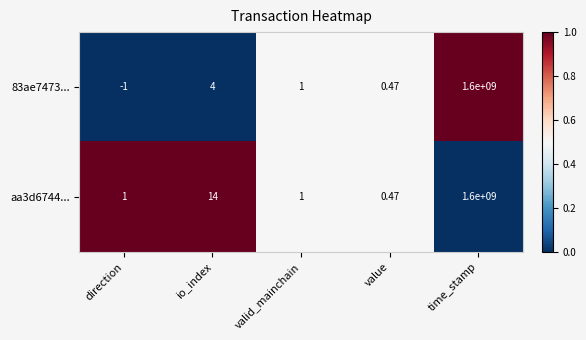

At which label does 83ae7473... reach its peak?

time_stamp